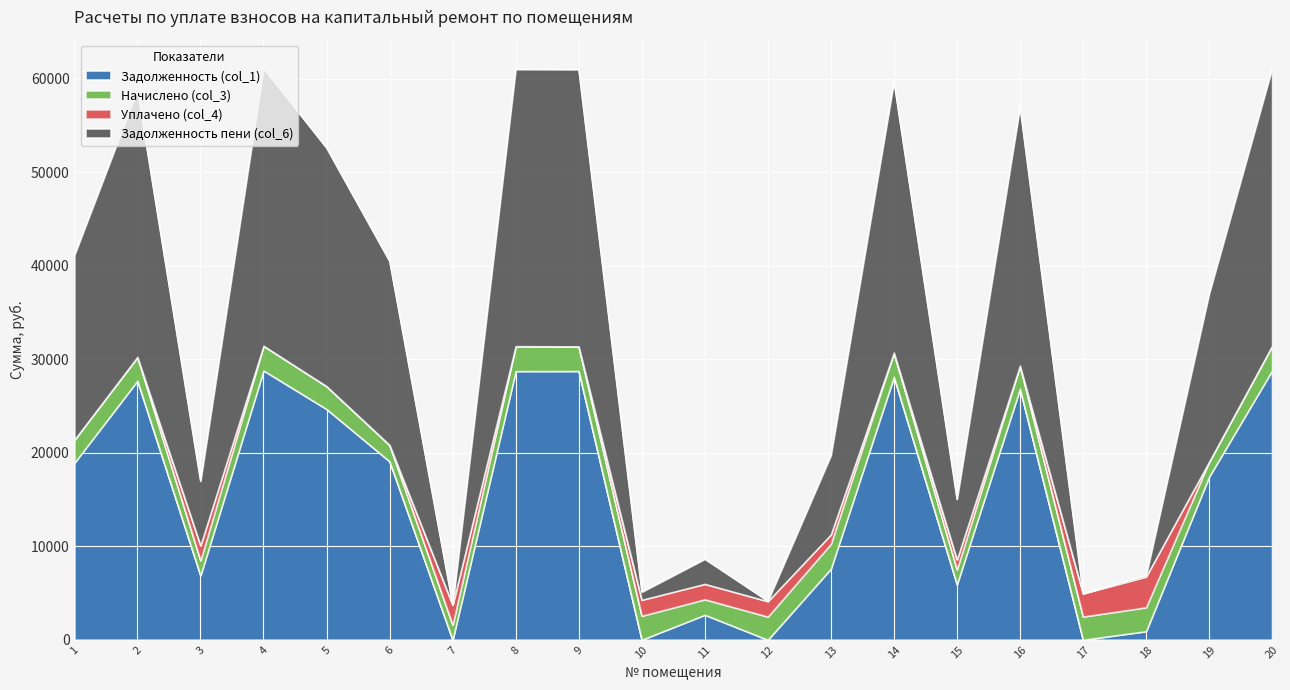

What is the difference between the highest and lowest values at 8?

32287.6